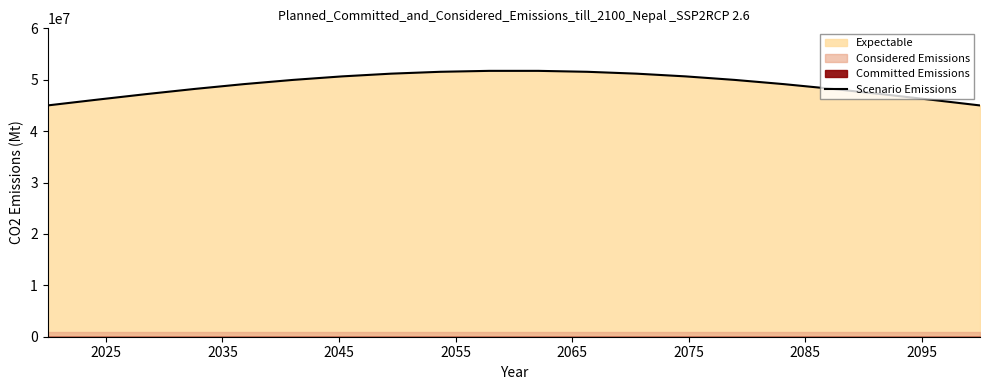

What is the highest value of the Scenario Emissions series?

51726945.3